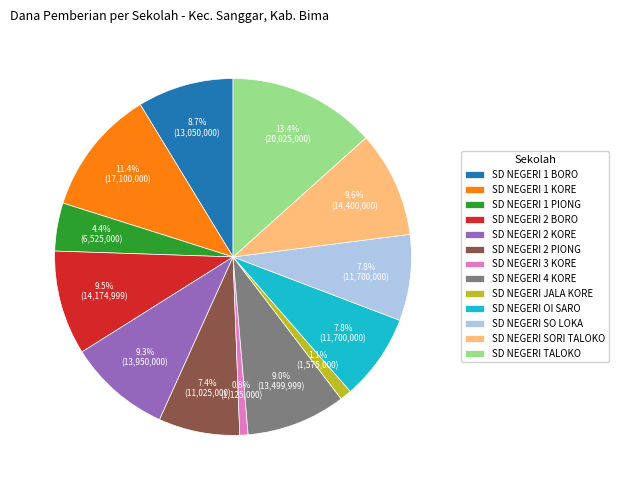

Is there any slice that represents more than half of the pie?

No